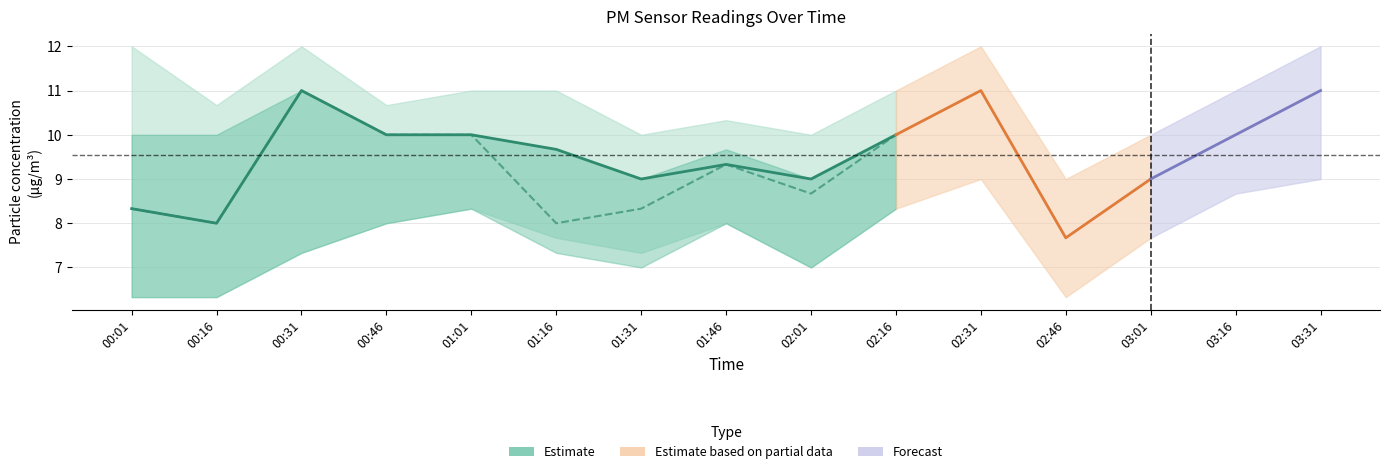

Does the chart display data point markers on the line(s)?

No